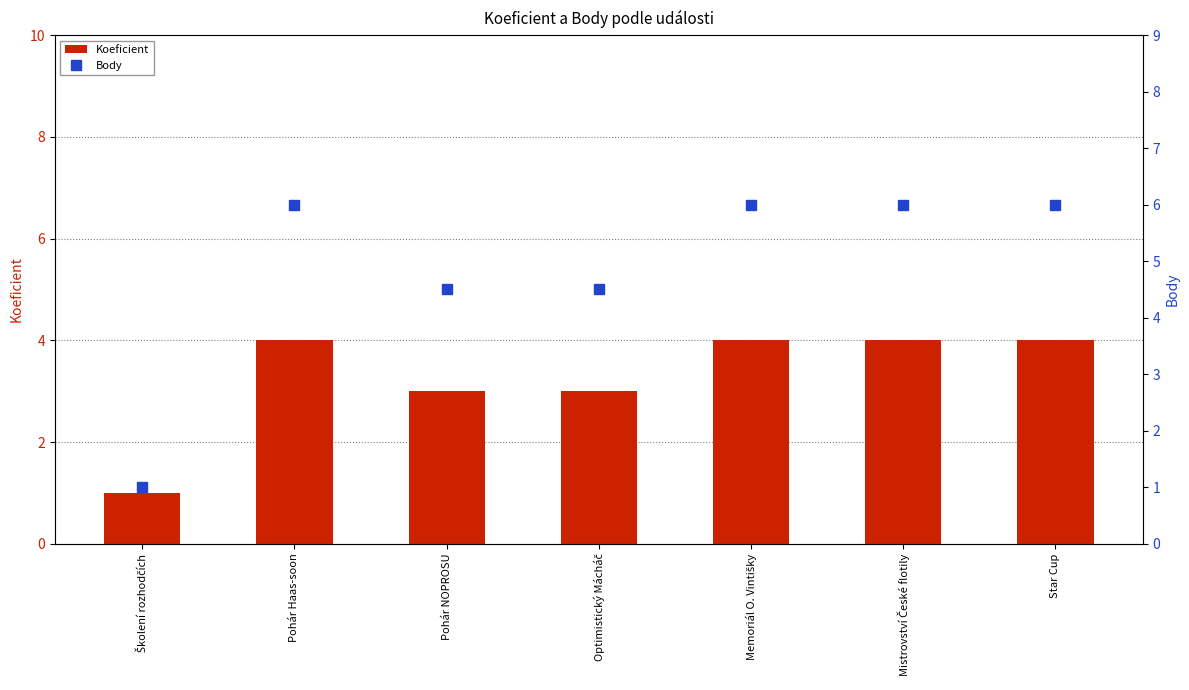

Reading left to right, what are all the values shown in this chart?

Koeficient: 1.0	4.0	3.0	3.0	4.0	4.0	4.0
Body: 1.0	6.0	4.5	4.5	6.0	6.0	6.0